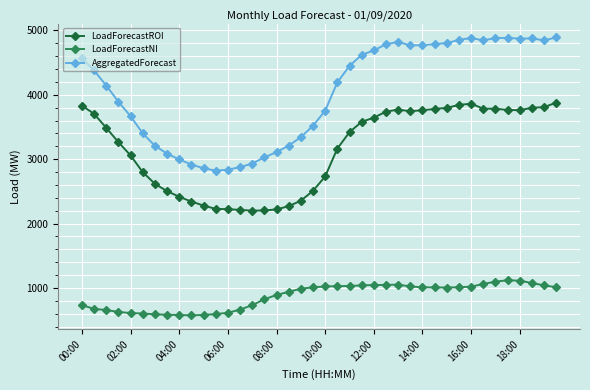

What is the value of the LoadForecastROI point at the 8th from the left?

2503.1